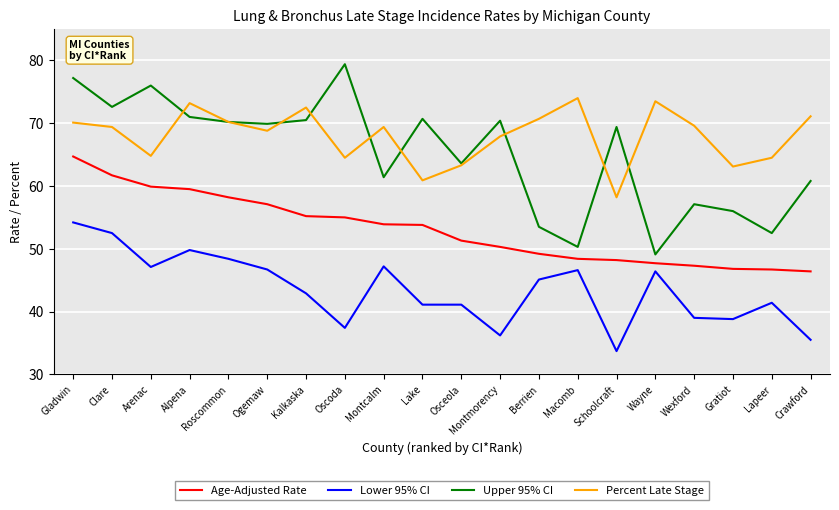

Which series has the largest range (max minus min)?

Upper 95% CI